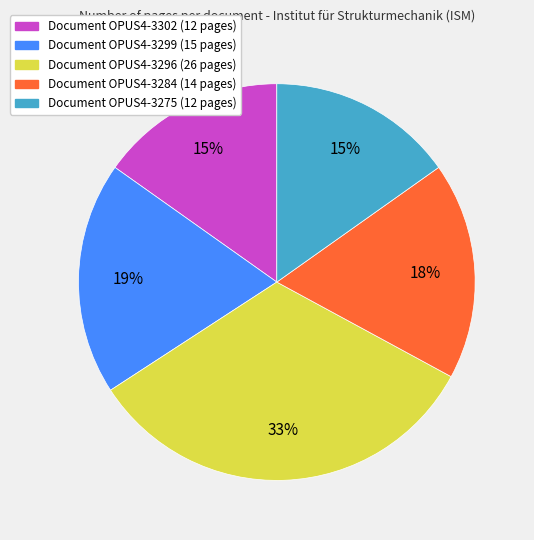

Is there a majority slice in this chart?

No